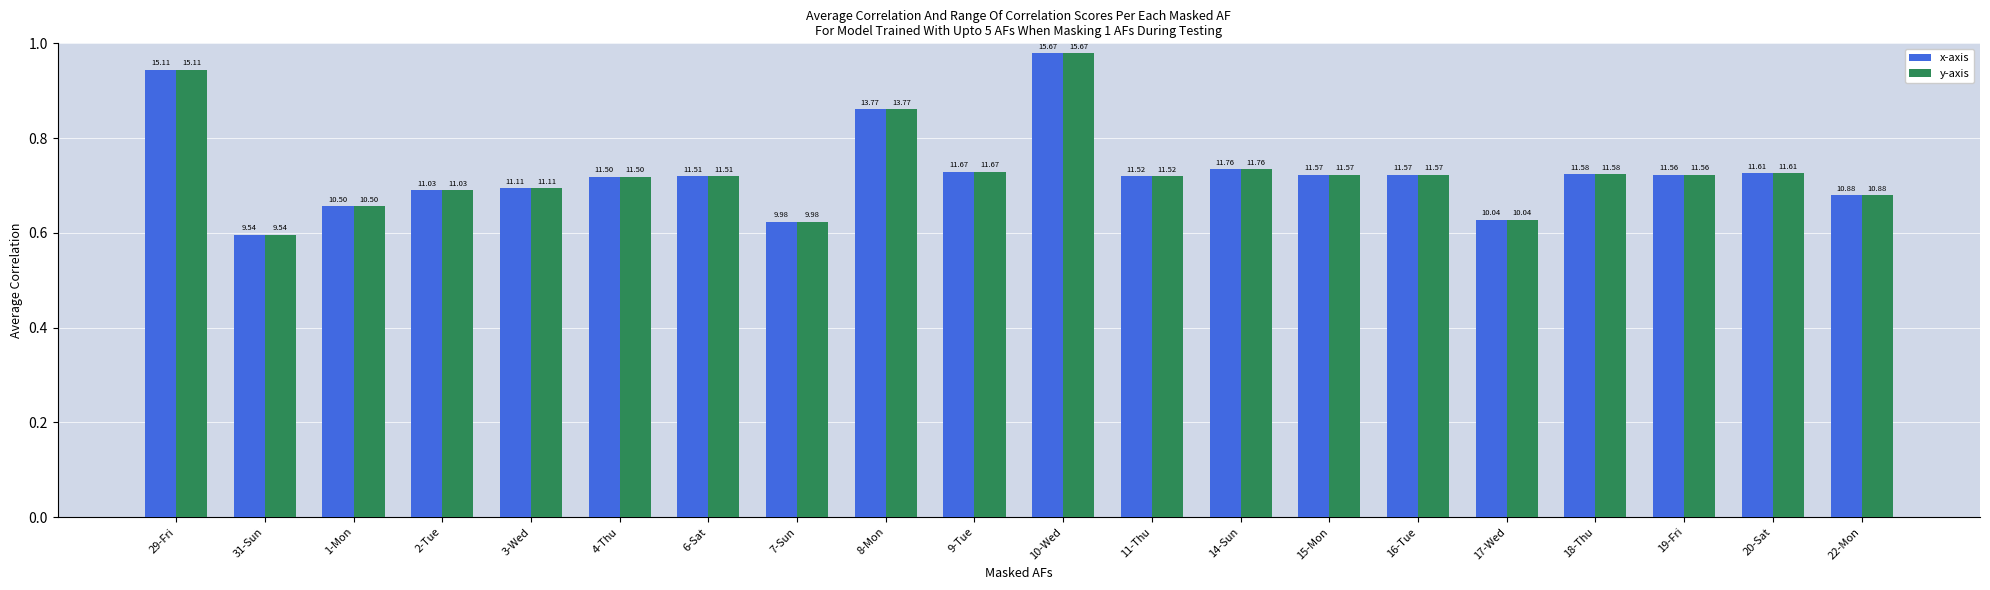

Rank the series by their maximum value, from lowest to highest.

x-axis, y-axis